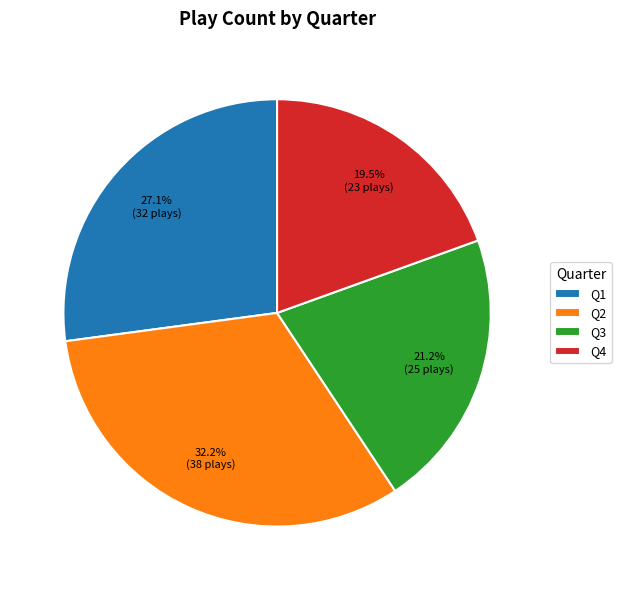

What portion of the pie excludes Q1?

72.9%